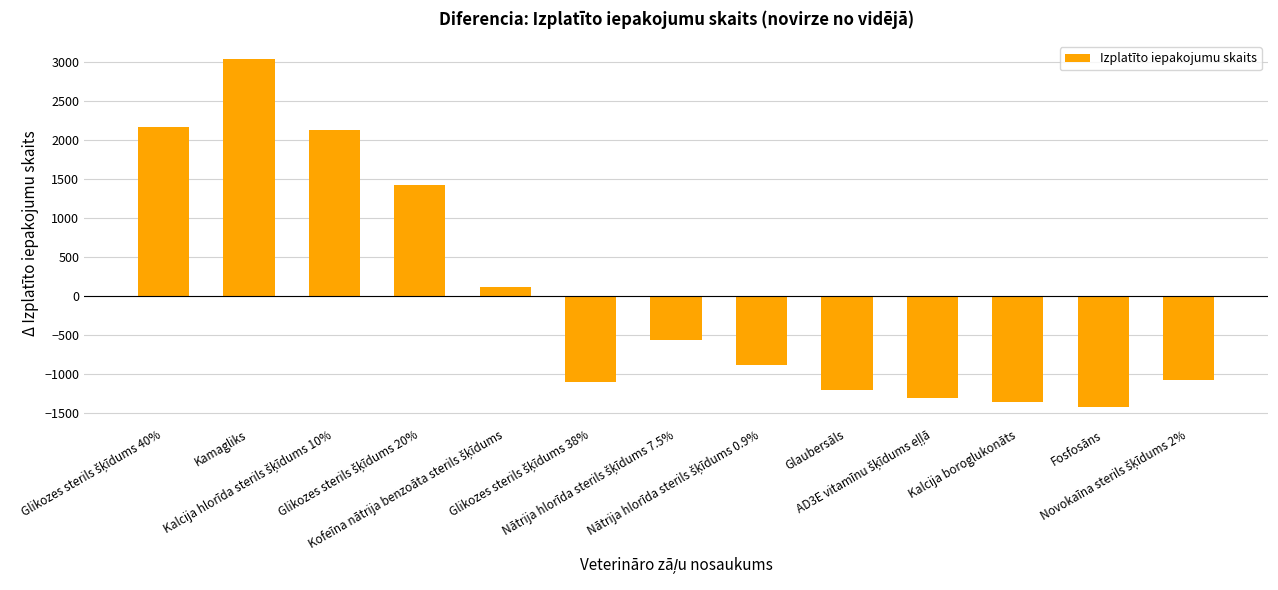

What is the value of the 6th bar from the left?

-1098.7